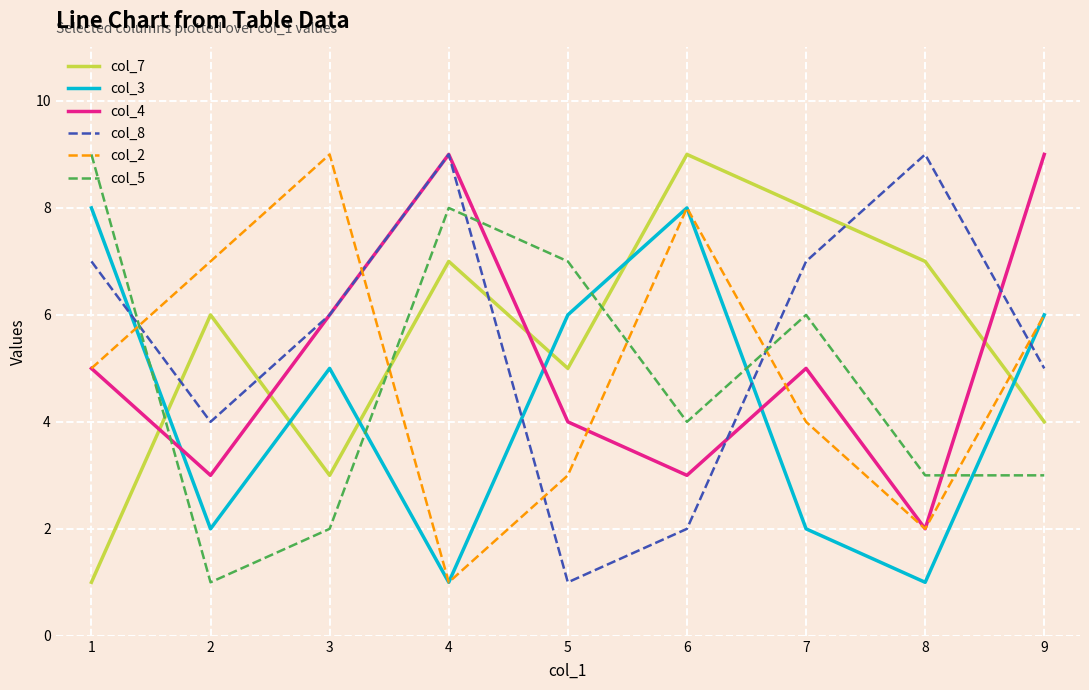

Is it true that col_8 equals 1 at 4?

False